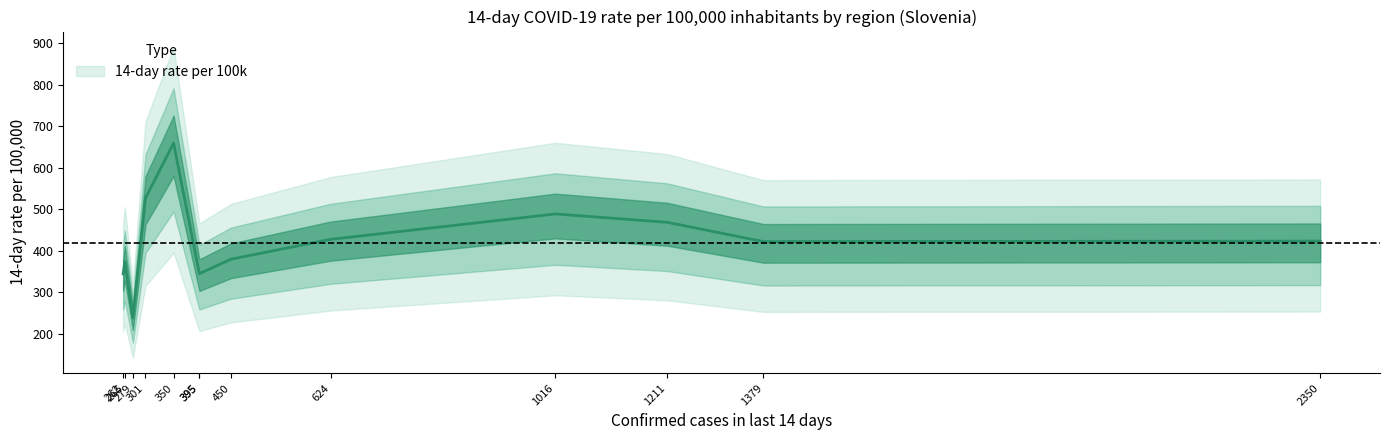

How many categories are shown in the chart?

13